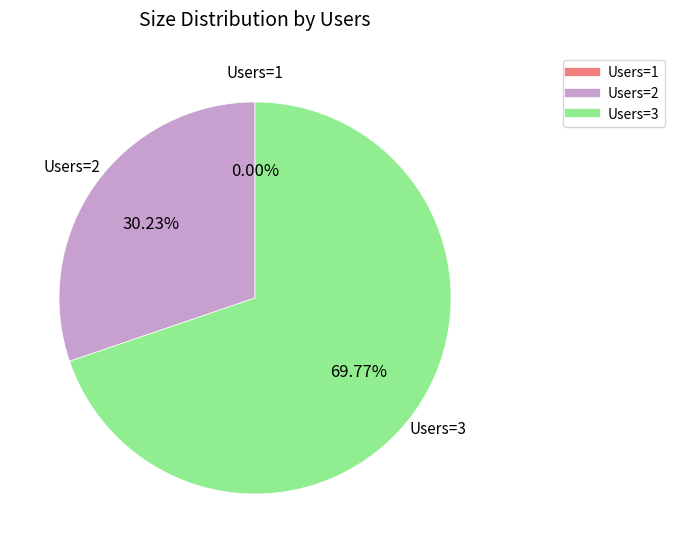

Is there a majority slice in this chart?

Yes